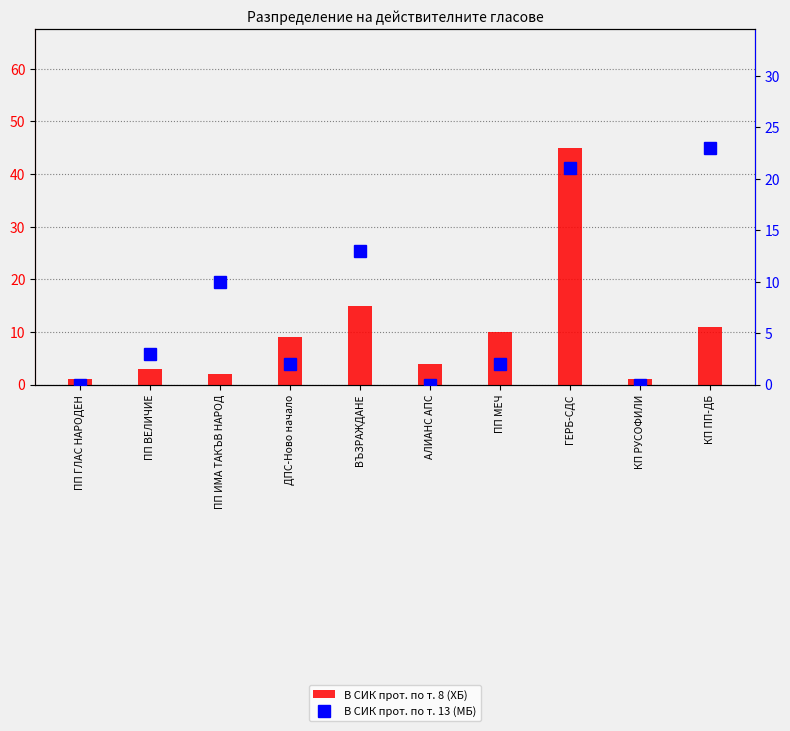

What is the sum of all В СИК прот. по т. 13 (МБ) values?

74